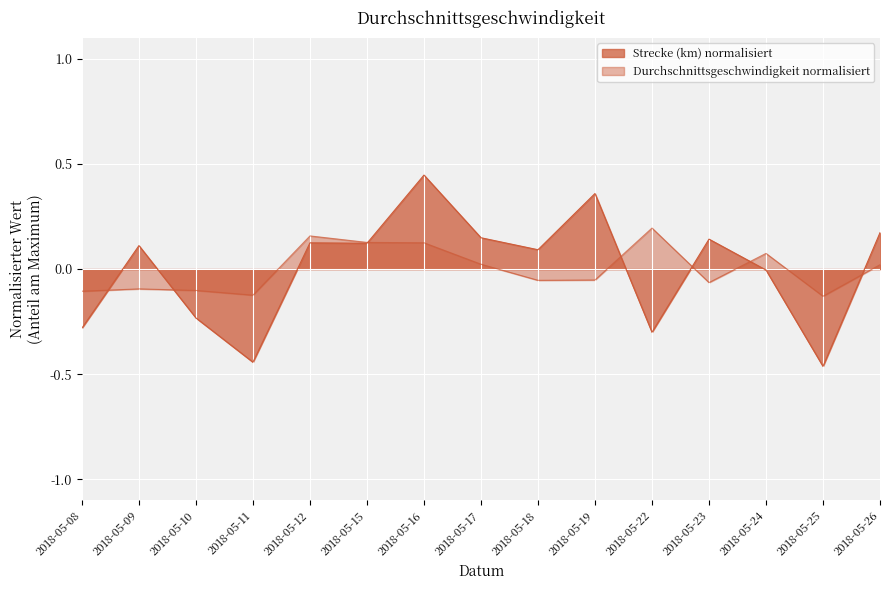

How many lines are shown in the chart?

2